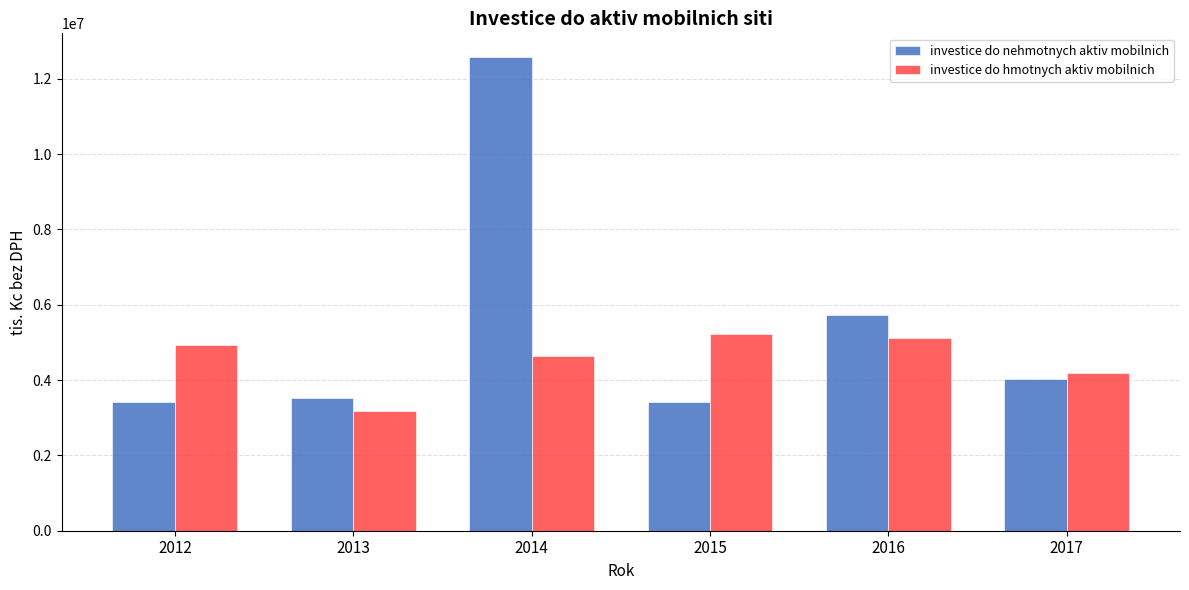

Count the number of data series in this chart.

2